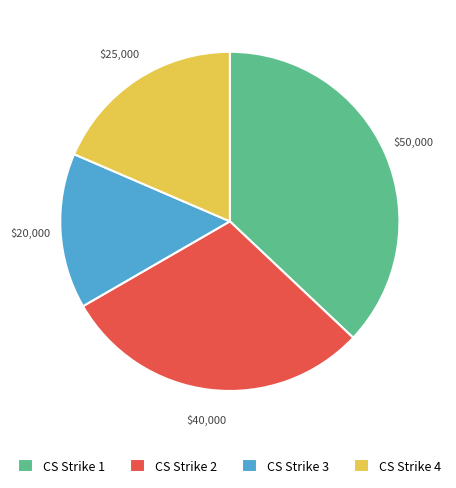

Which category has the smallest portion of the pie?

CS Strike 3